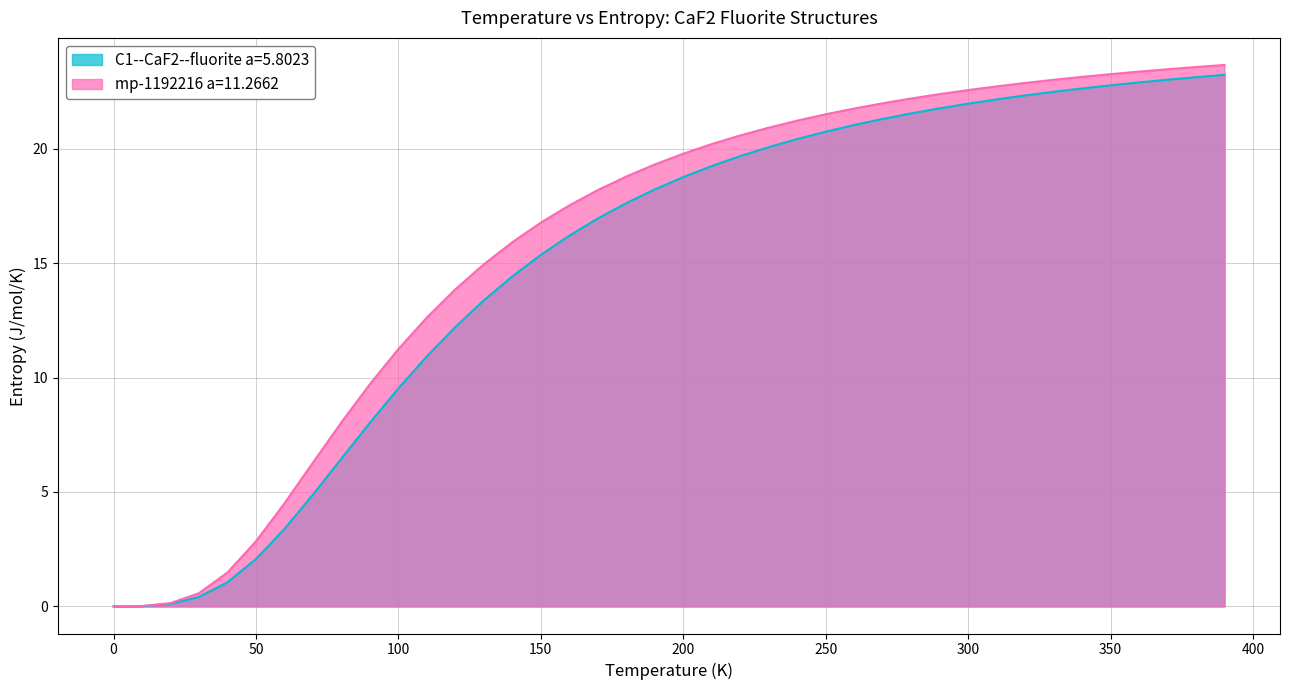

What is the greatest value displayed?

23.7